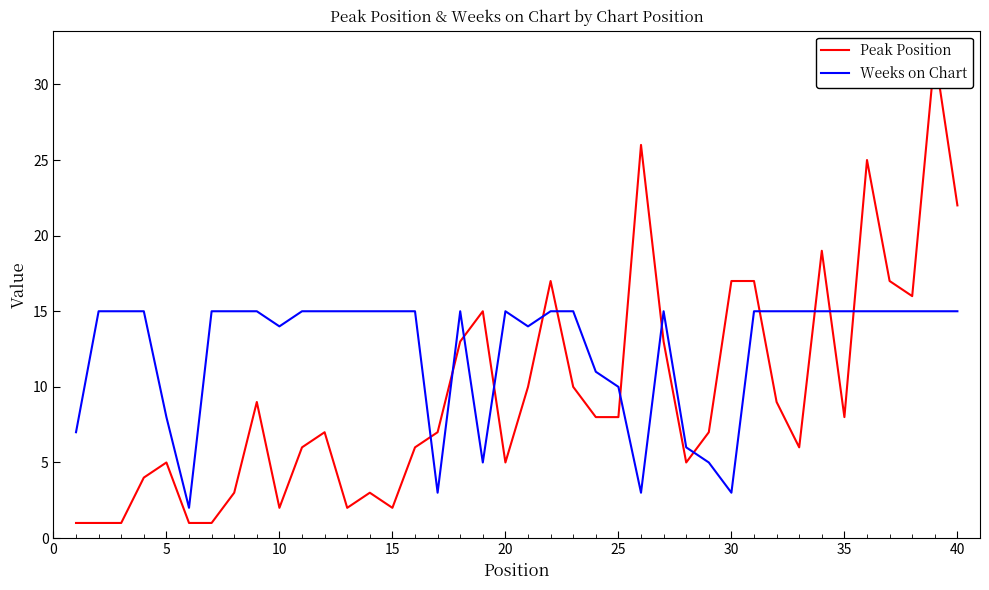

Which series has the largest total across all categories?

Weeks on Chart